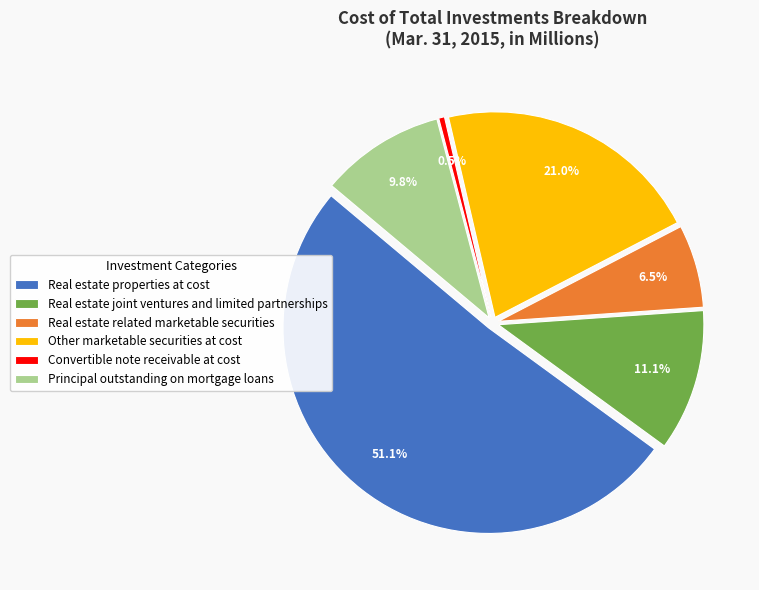

Which category has the smallest portion of the pie?

Convertible note receivable at cost